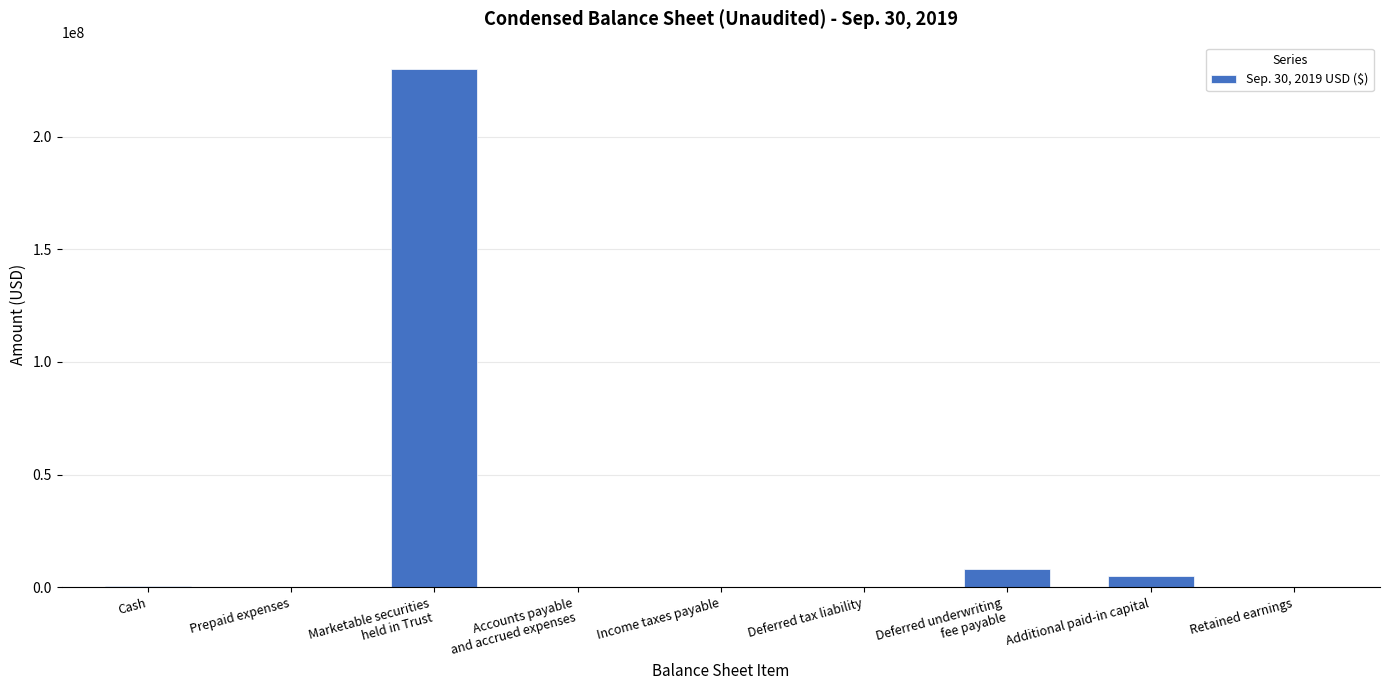

Is it true that the value at Additional paid-in capital is 4912636?

True